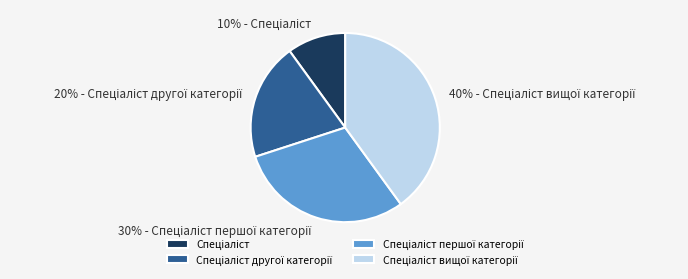

To the nearest percent, what is the difference between the largest and smallest slice percentages?

30%